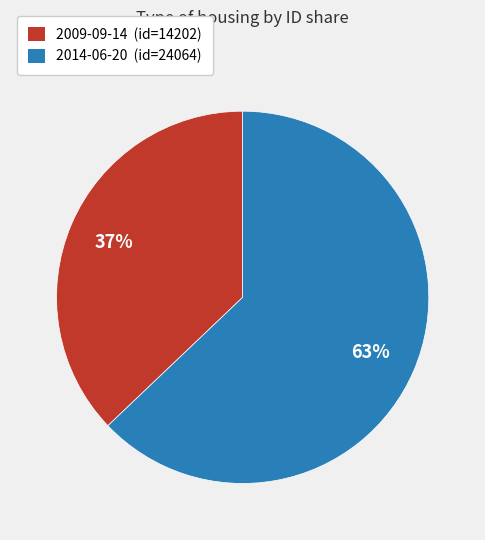

How many slices are in this pie chart?

2